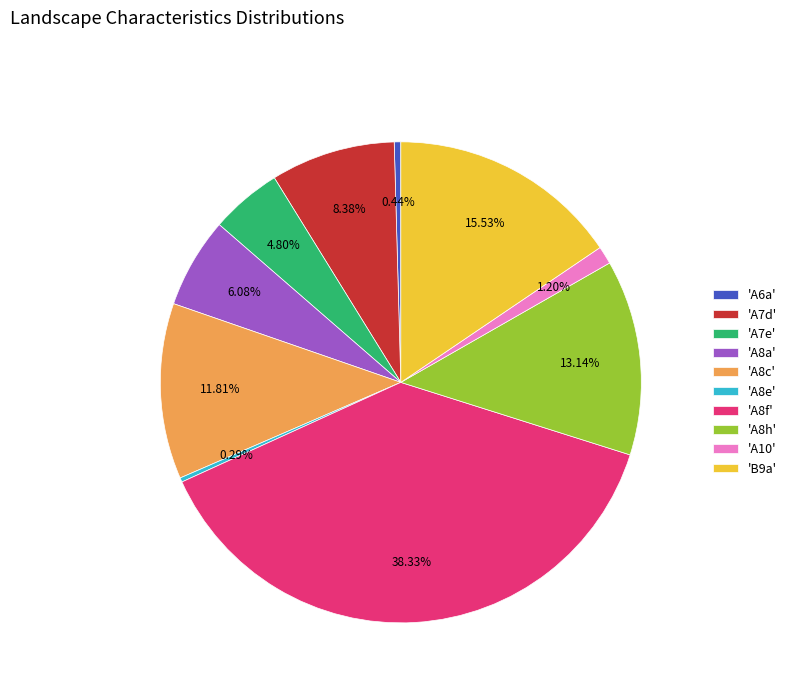

Do 'A7e' and 'A8f' together represent more than half of the pie?

No